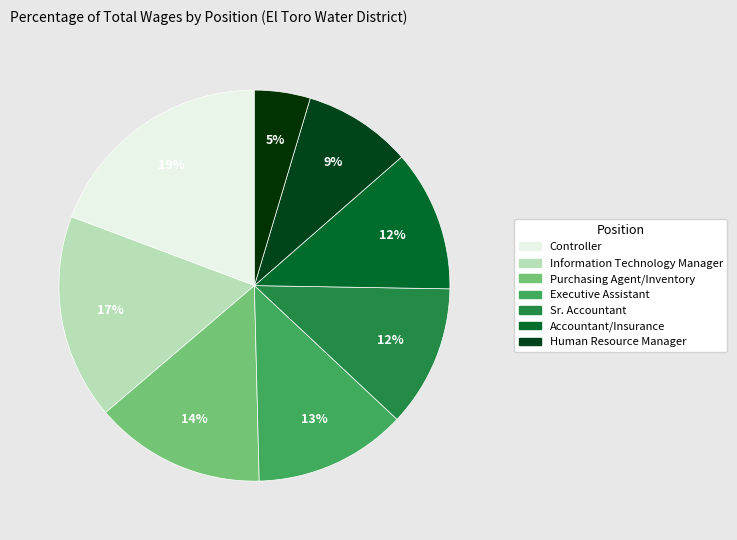

Is there any slice that represents more than half of the pie?

No